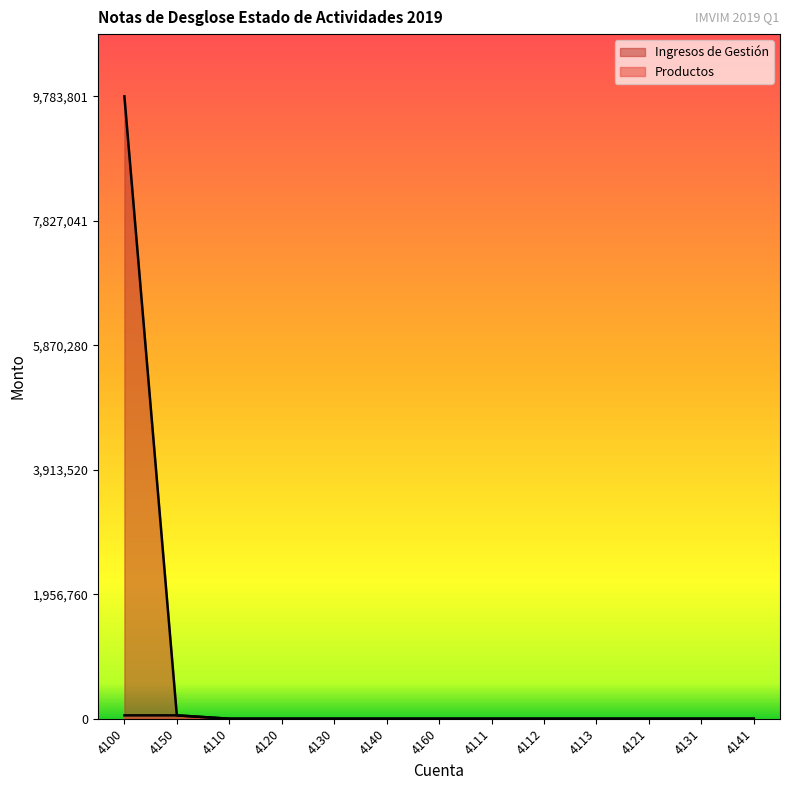

Reading right to left, list all the values displayed in this chart.

Ingresos de Gestión: 0.0	0.0	0.0	0.0	0.0	0.0	0.0	0.0	0.0	0.0	0.0	52935.2	9783801.3
Productos: 0.0	0.0	0.0	0.0	0.0	0.0	0.0	0.0	0.0	0.0	0.0	52935.2	52935.2